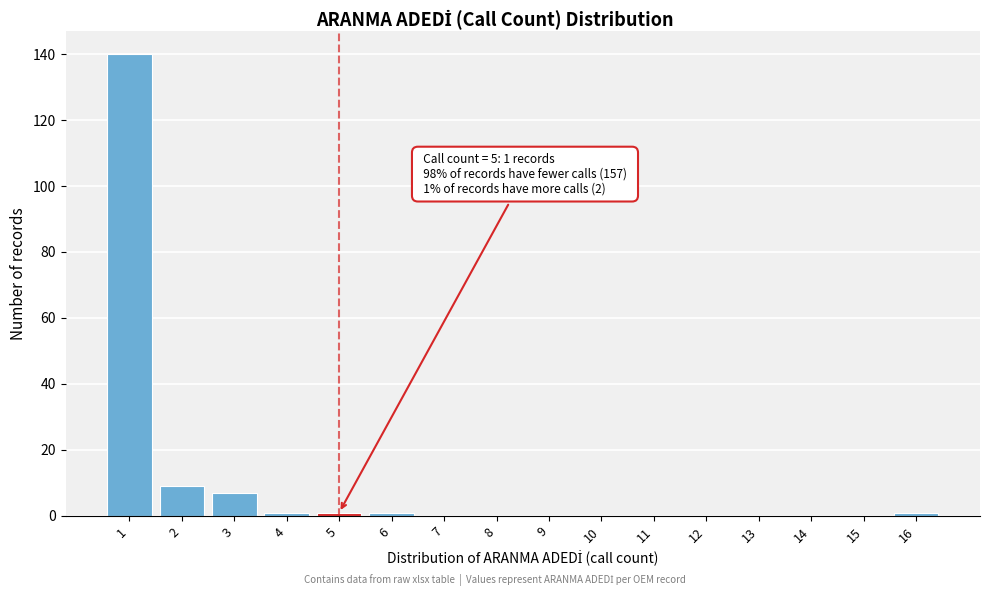

Reading left to right, what are all the values shown in this chart?

1=140	2=9	3=7	4=1	5=1	6=1	7=0	8=0	9=0	10=0	11=0	12=0	13=0	14=0	15=0	16=1